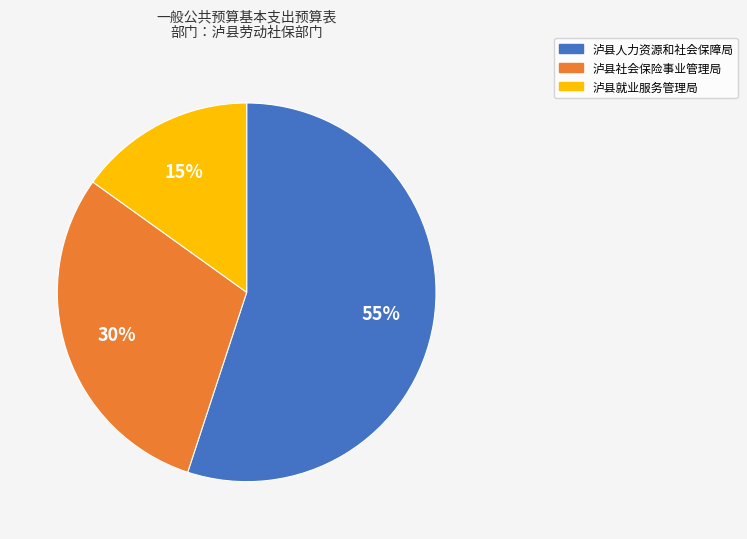

To the nearest percent, what is the average slice percentage?

33%